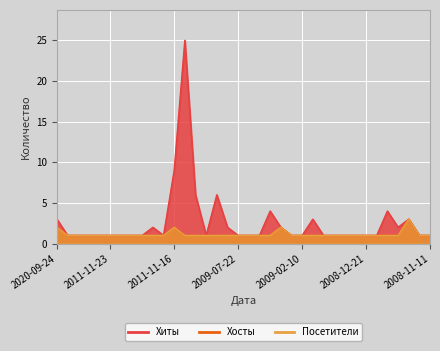

True or false: Хосты has more than 1 interior local peaks.

True